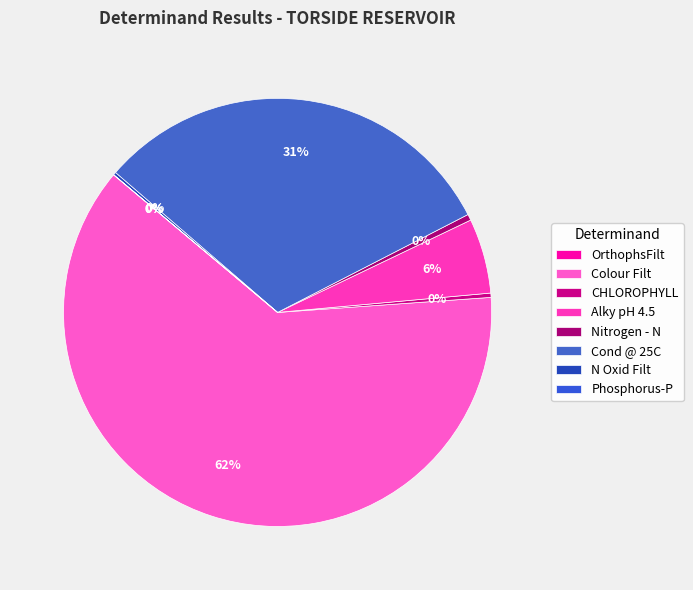

What is the majority slice?

Colour Filt